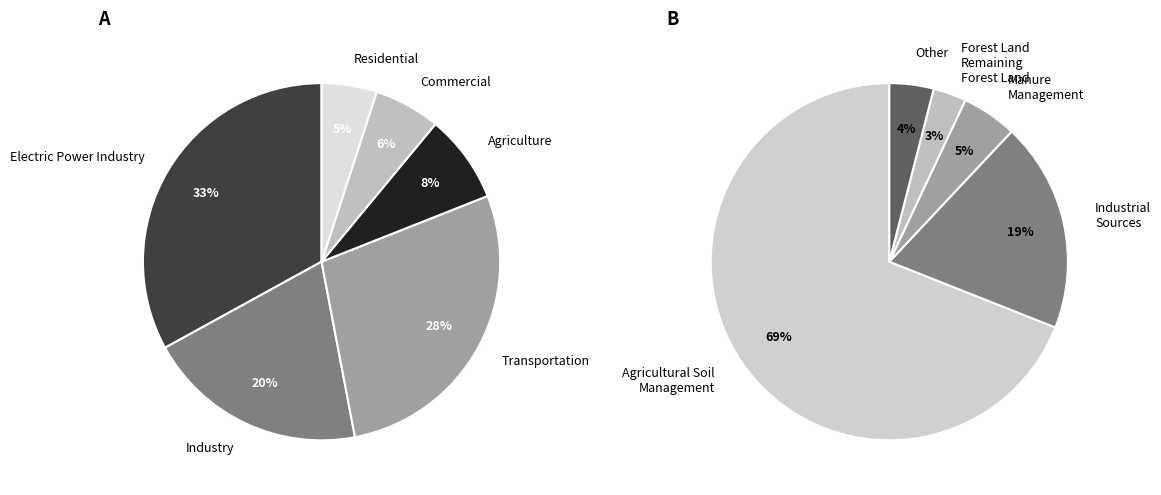

How many segments does this pie chart have?

6